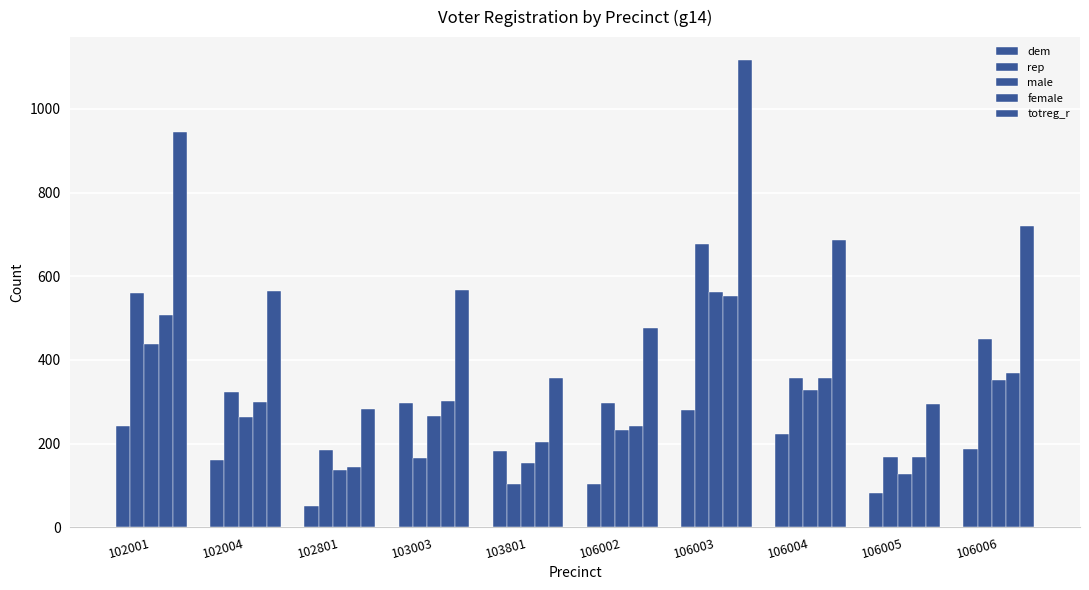

Which series has the largest total across all categories?

totreg_r